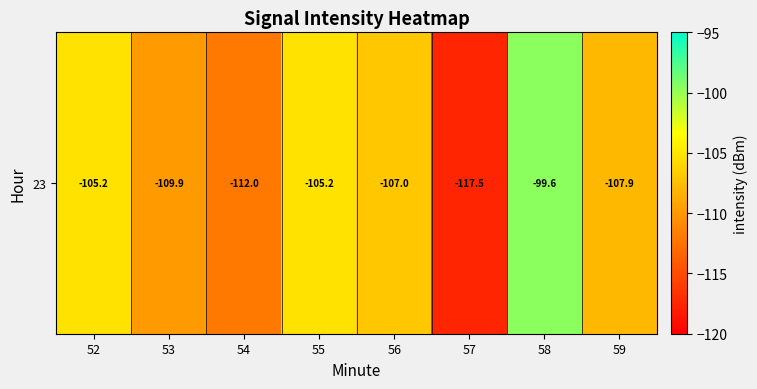

What is the change in value from 58 to 59?

-8.4